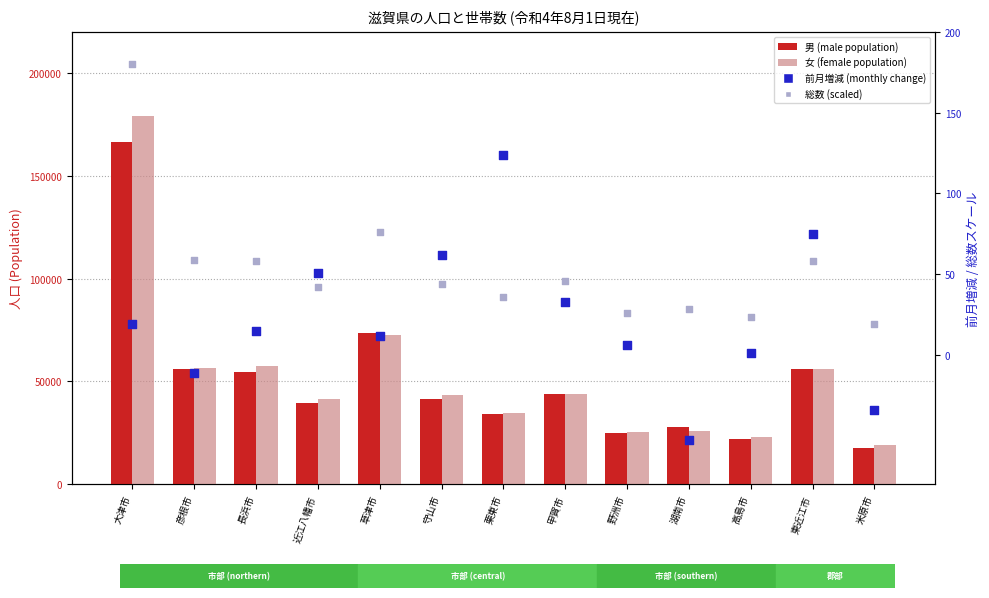

At how many categories does at least one series exceed 163458?

1